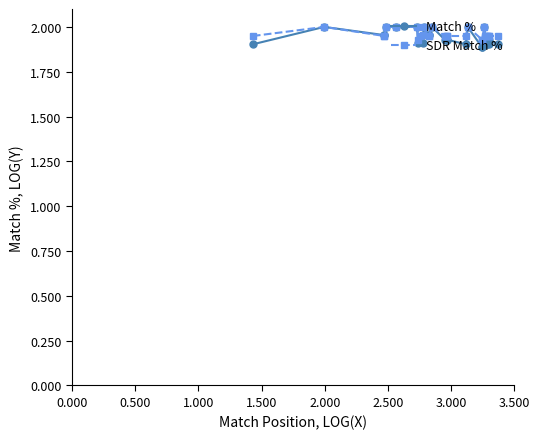

How many interior local peaks does the SDR Match % series have?

5